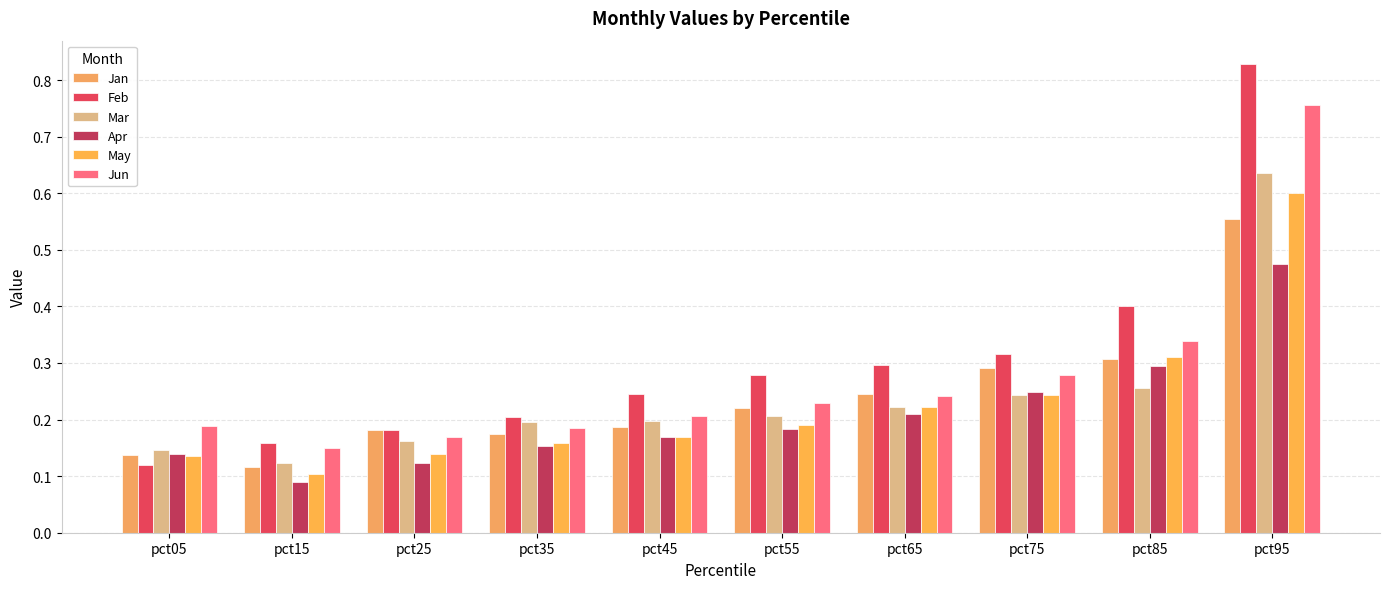

How many categories are shown in the chart?

10